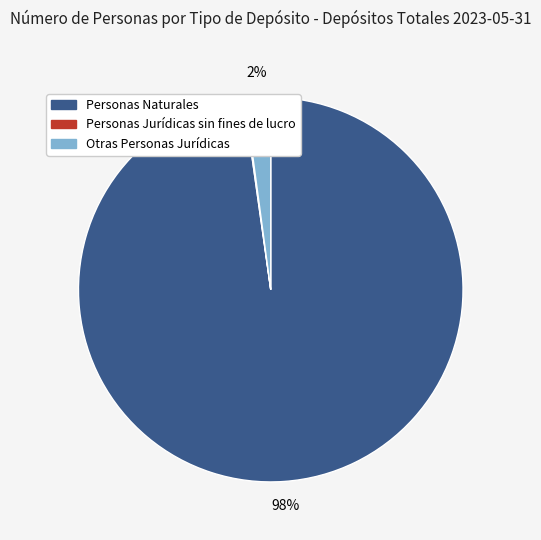

Between Otras Personas Jurídicas and Personas Naturales, which is larger?

Personas Naturales